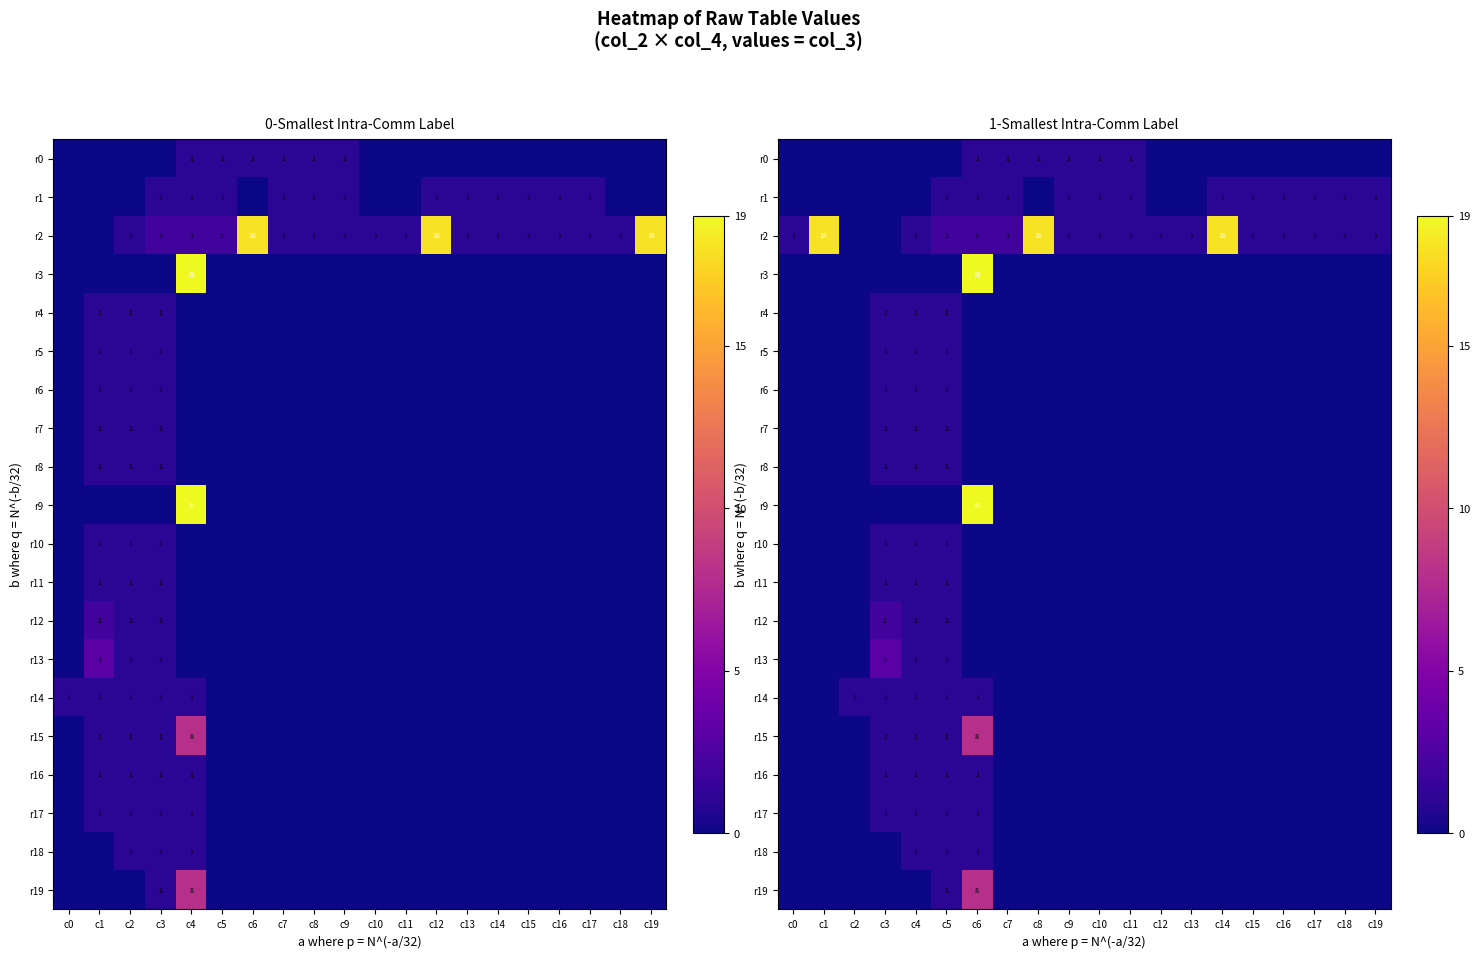

The r16 series shows 0 at c11. True or false?

True